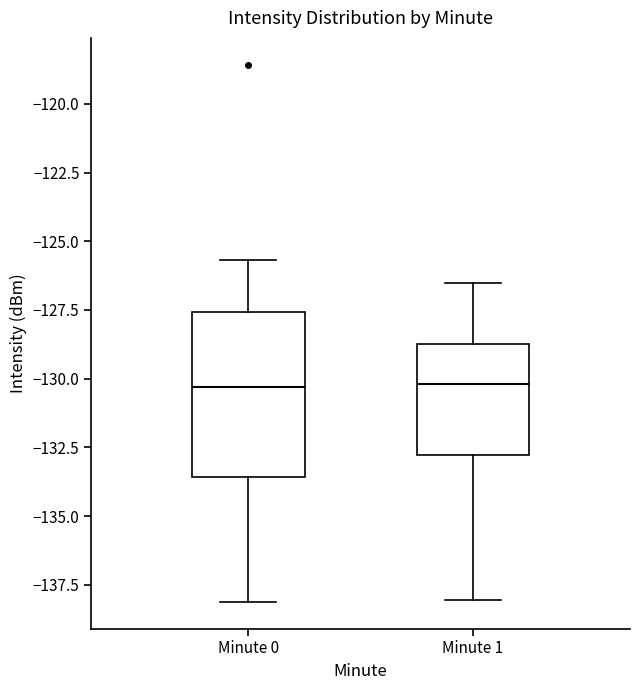

Reading left to right, transcribe this box plot: for each box, give where its median line is, the range the box spans, and where its two whiskers end, as read against the y-axis. The values are not printed on the chart, so give them approximately, as read against the axis.

Minute 0: median -130.5, box -133.5 to -127.5, whiskers -138.0 to -125.5
Minute 1: median -130.0, box -133.0 to -128.5, whiskers -138.0 to -126.5